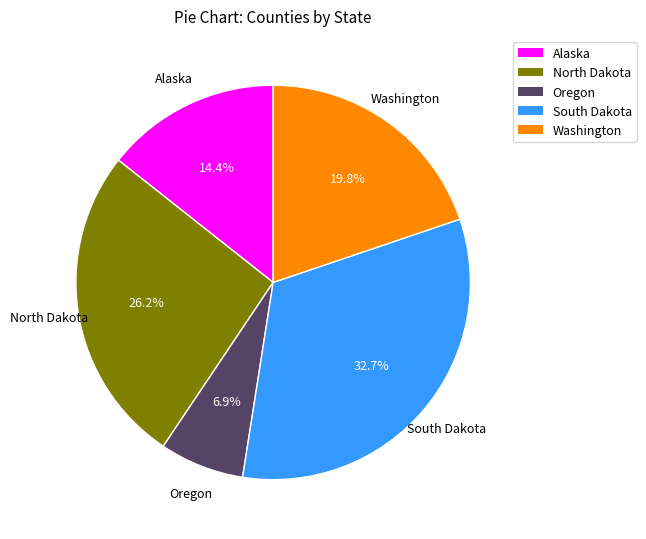

Is there any slice that represents more than half of the pie?

No